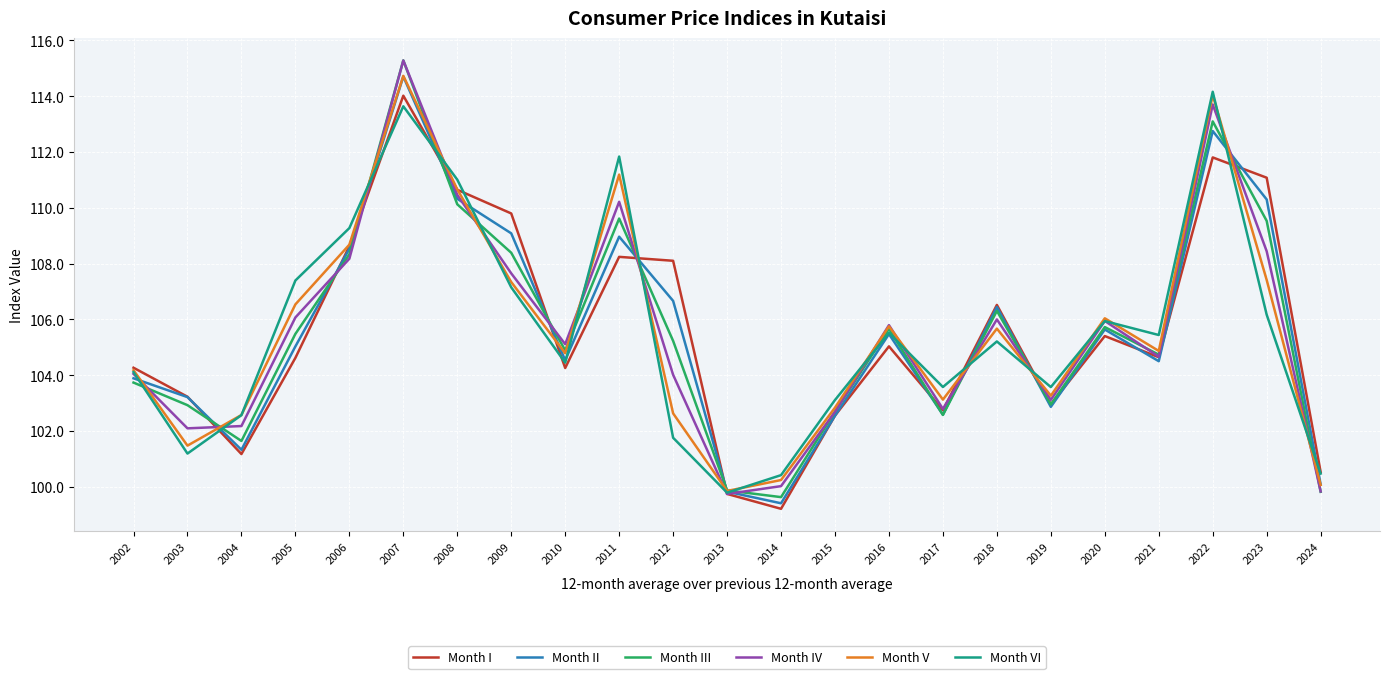

The value of Month III at 2008 is 110.1. True or false?

True